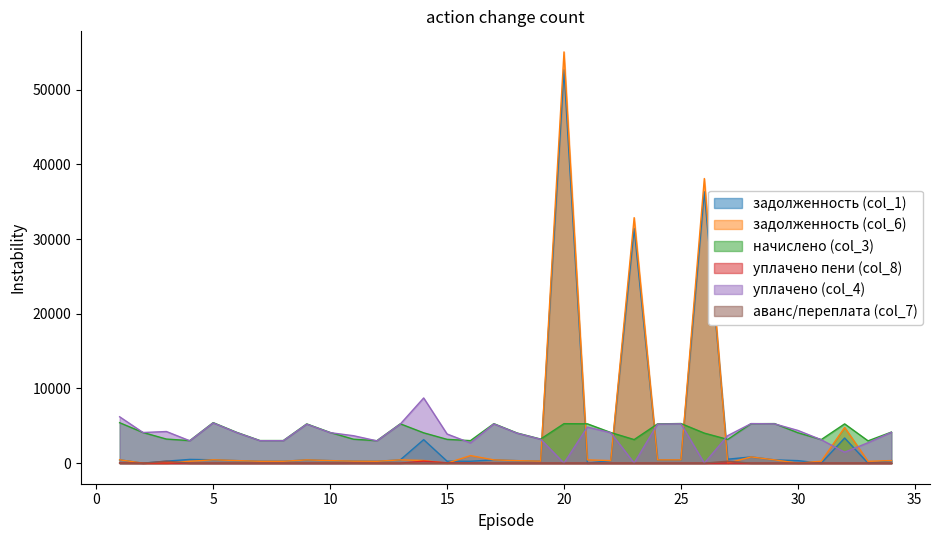

What is the difference between the maximum and minimum values in the начислено (col_3) series?

2440.2